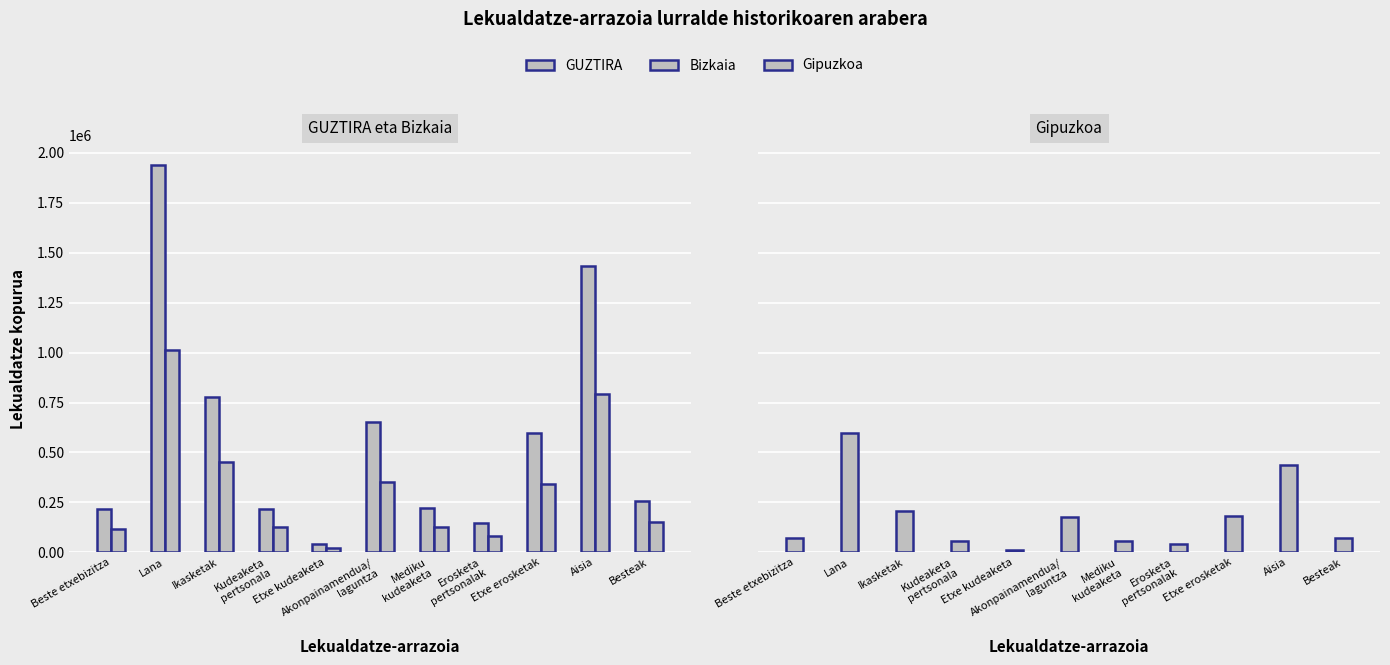

What is the lowest value of the GUZTIRA series?

40650